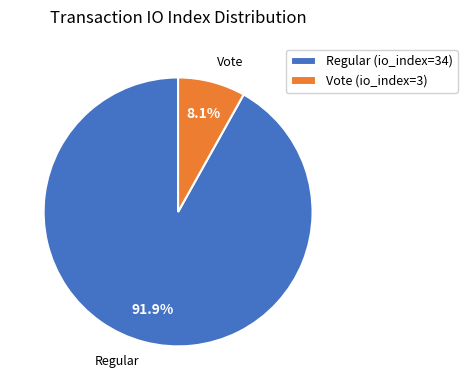

Approximately how many times larger is the value at Regular (io_index=34) compared to Vote (io_index=3)?

11.3